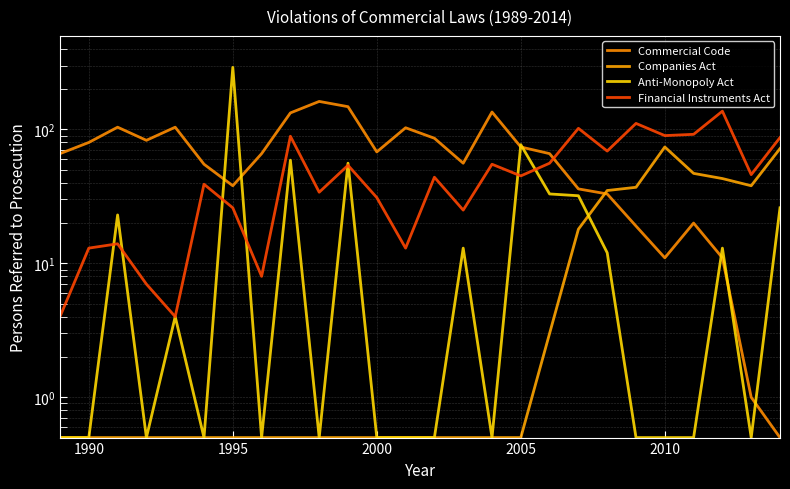

Which series has the widest spread of values?

Anti-Monopoly Act